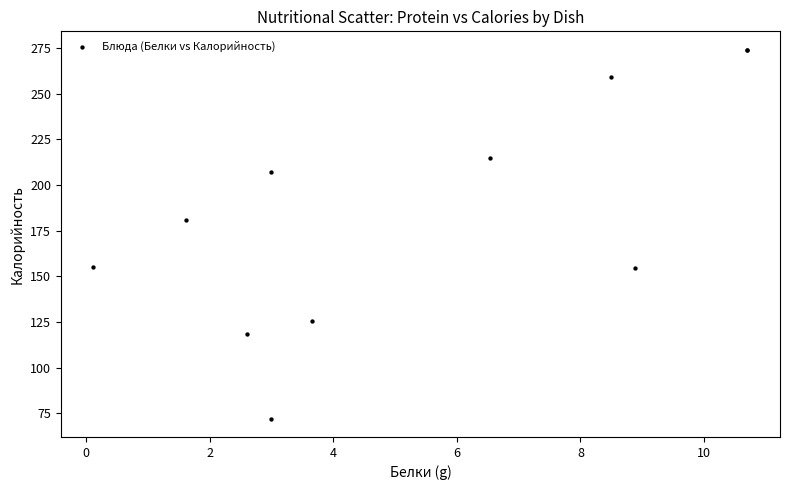

What Y value in the scatter plot is closest to 173?

181.0